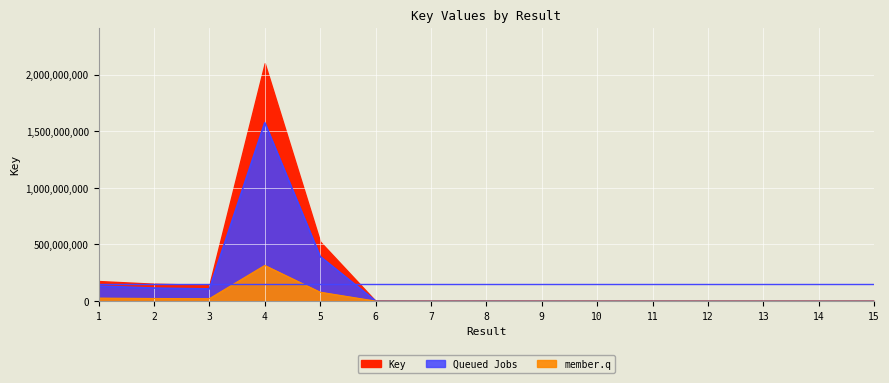

The chart shows a value of 8371.0 at 12. True or false?

False